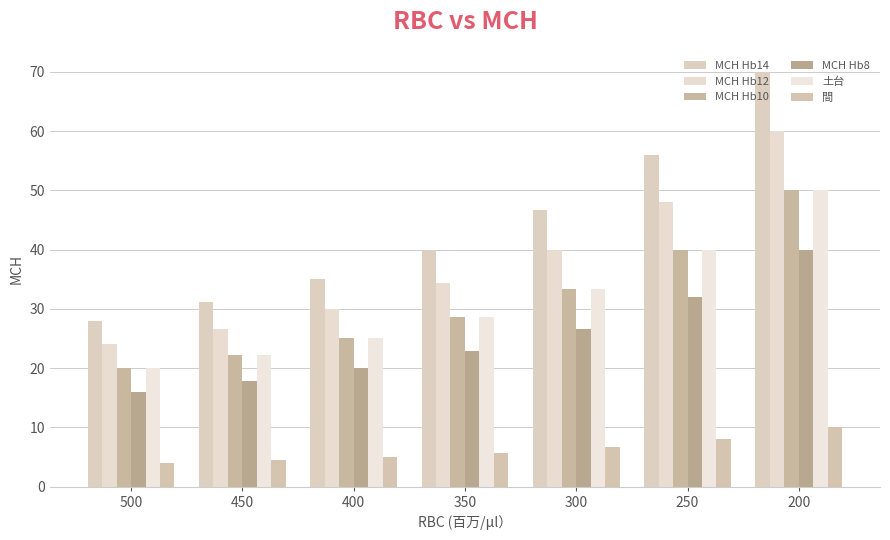

Read the MCH Hb12 value at 450.

26.7